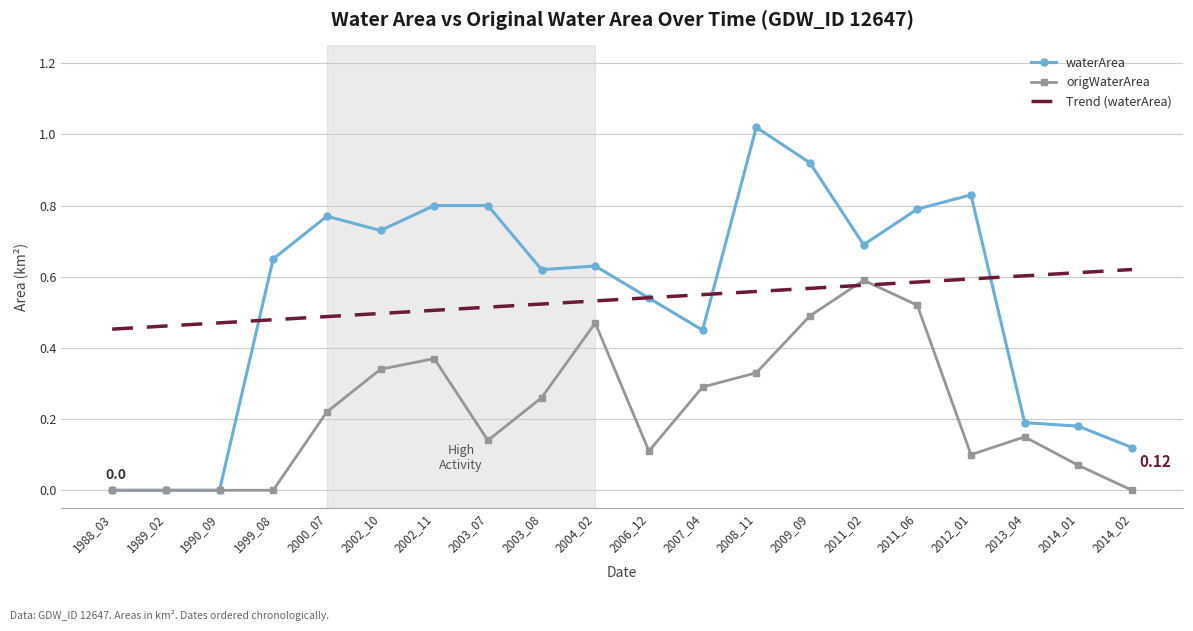

Which series has the widest spread of values?

waterArea